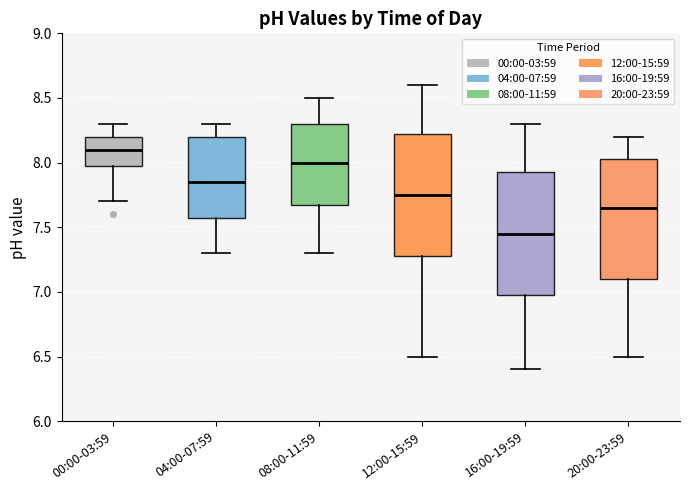

Reading left to right, transcribe this box plot: for each box, give where its median line is, the range the box spans, and where its two whiskers end, as read against the y-axis. The values are not printed on the chart, so give them approximately, as read against the axis.

00:00-03:59: median 8.10, box 8.00 to 8.20, whiskers 7.70 to 8.30
04:00-07:59: median 7.85, box 7.60 to 8.20, whiskers 7.30 to 8.30
08:00-11:59: median 8.00, box 7.70 to 8.30, whiskers 7.30 to 8.50
12:00-15:59: median 7.75, box 7.30 to 8.25, whiskers 6.50 to 8.60
16:00-19:59: median 7.45, box 7.00 to 7.95, whiskers 6.40 to 8.30
20:00-23:59: median 7.65, box 7.10 to 8.05, whiskers 6.50 to 8.20